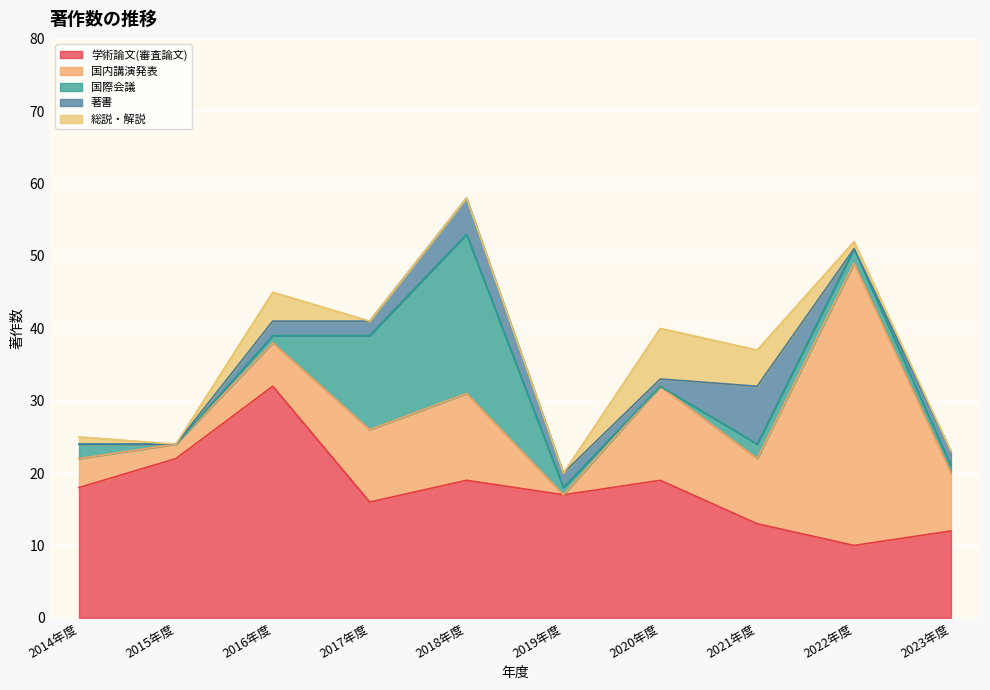

The value of 学術論文(審査論文) at 2020年度 is 19. True or false?

True